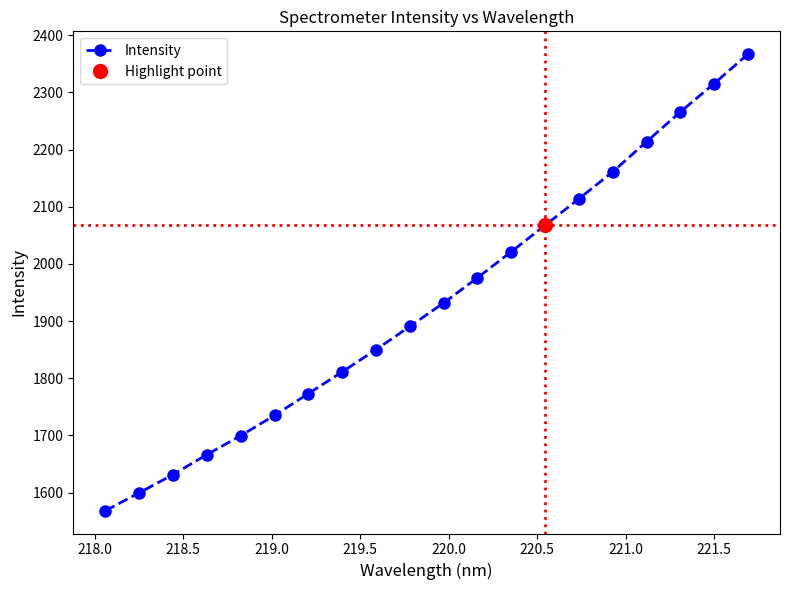

What is the difference between the maximum and minimum values?

798.6